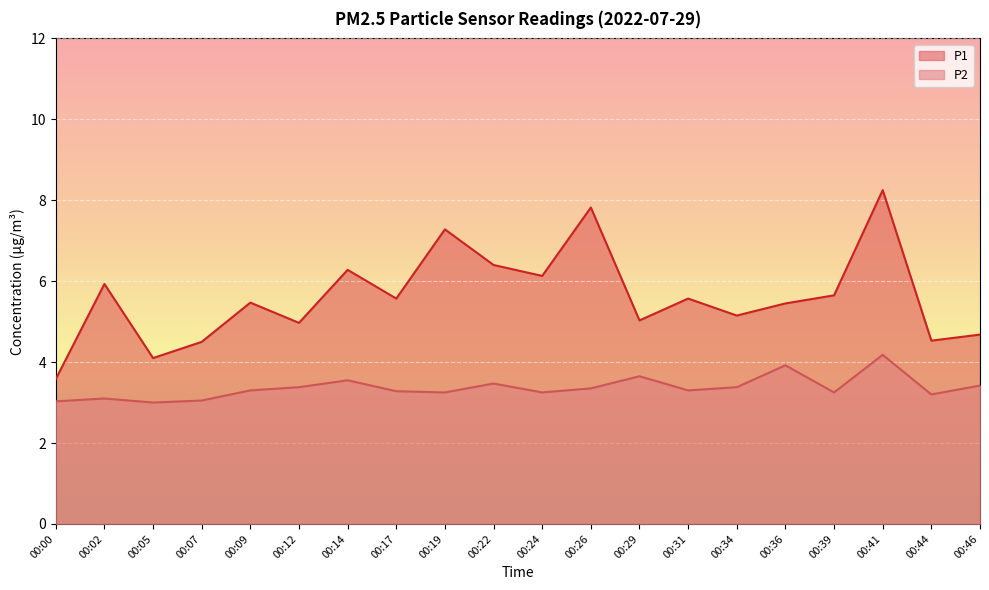

True or false: P2 and P1 intersect in this chart.

False